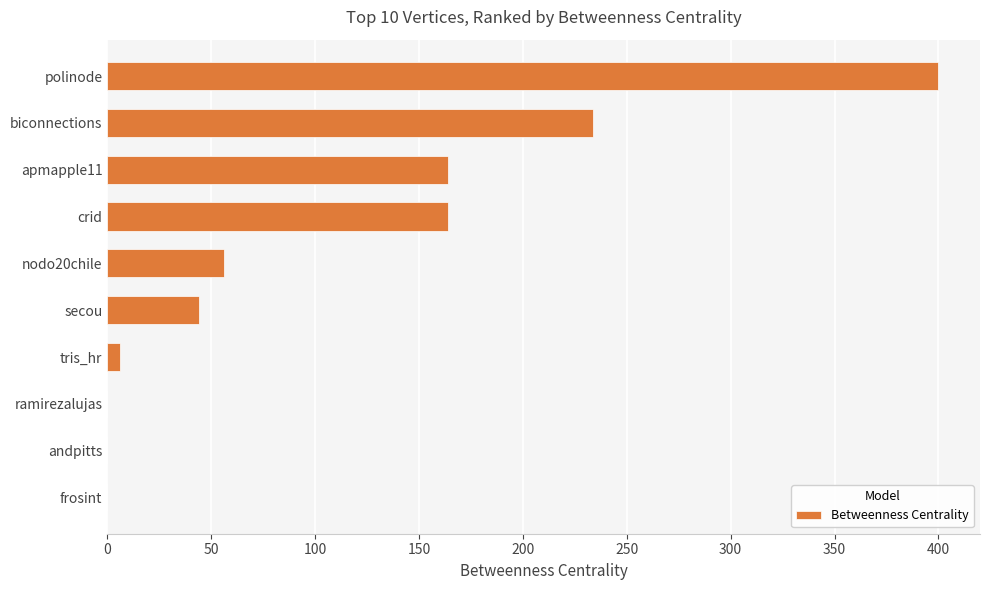

Reading top to bottom, extract all data points from this chart.

polinode=400	biconnections=234	apmapple11=164	crid=164	nodo20chile=56	secou=44	tris_hr=6	ramirezalujas=0	andpitts=0	frosint=0